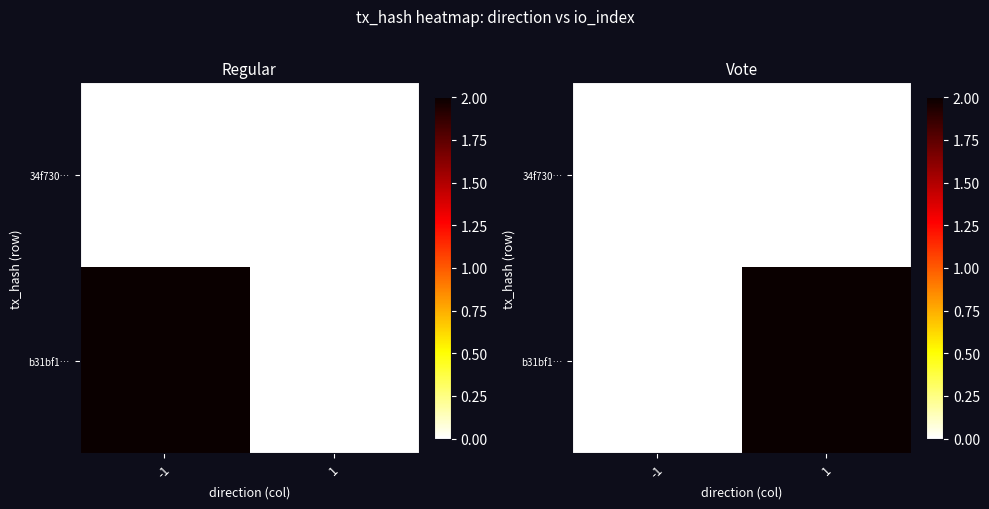

At which label is 34f730… closest to 0?

-1